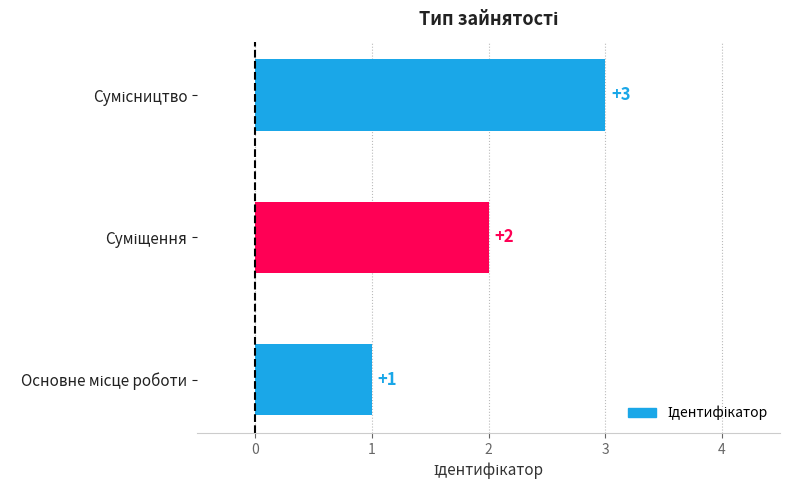

What is the difference between the maximum and second lowest values?

1